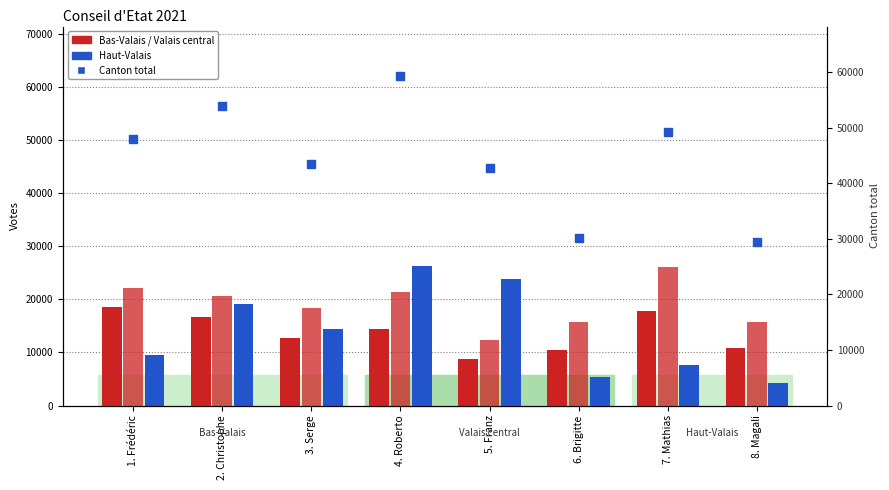

Which series reaches the maximum Y coordinate?

Canton (total)